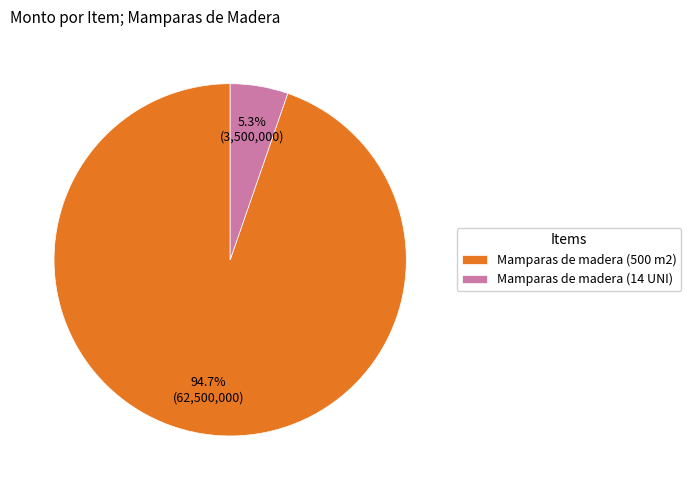

To the nearest percent, what is the difference between the Mamparas de madera (14 UNI) and Mamparas de madera (500 m2) slice percentages?

89%